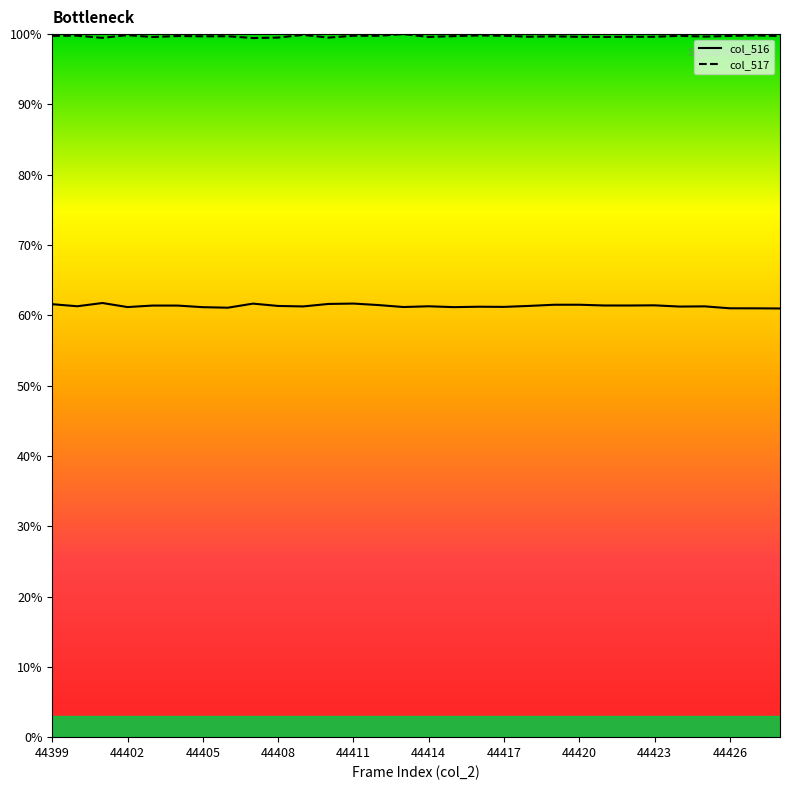

What is the lowest value of the col_517 series?

99.4